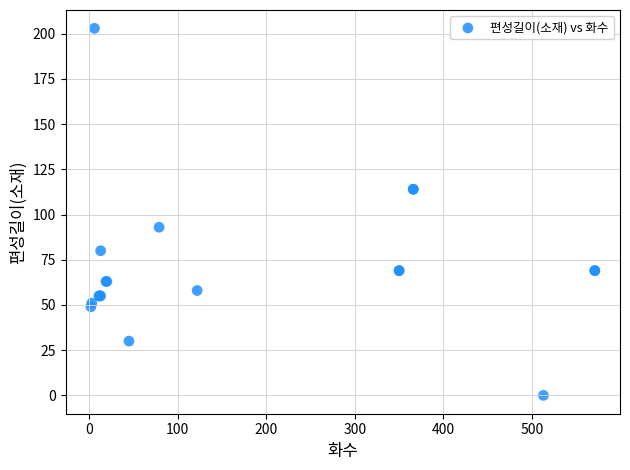

What Y value in the scatter plot is closest to 101?

93